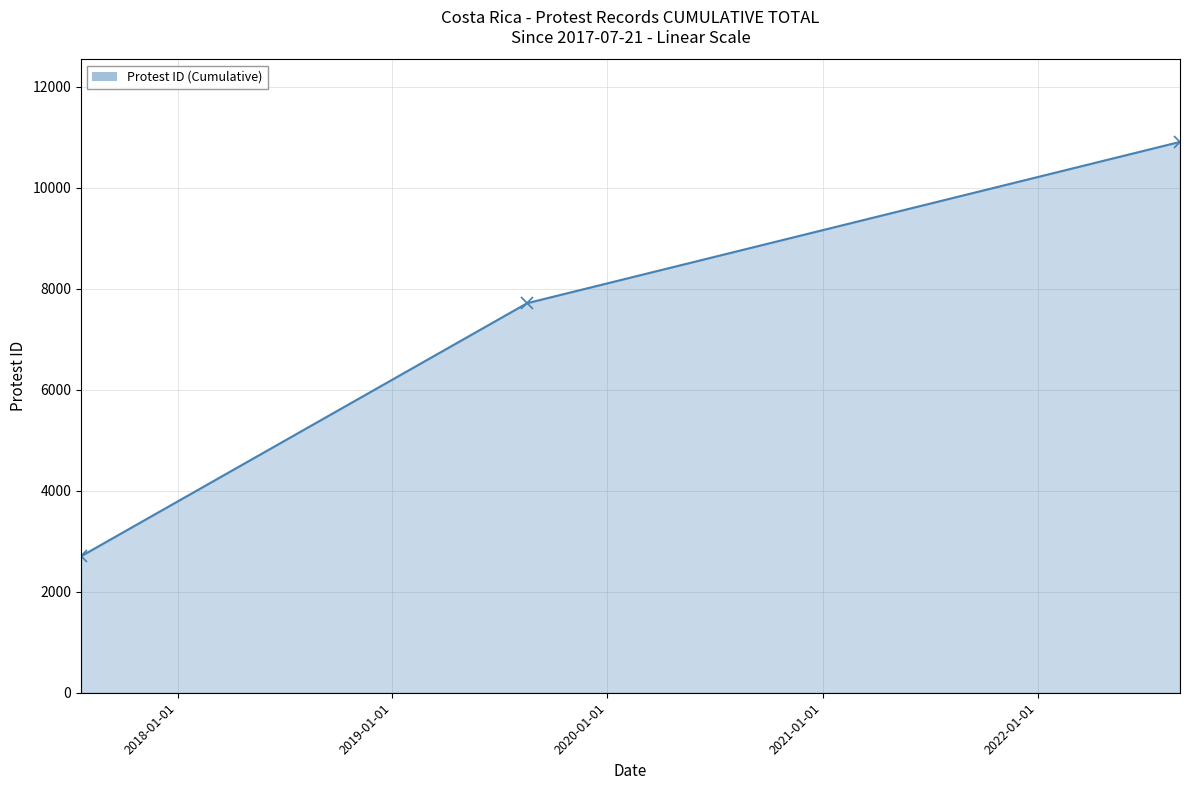

What is the difference between the maximum and minimum values?

8207